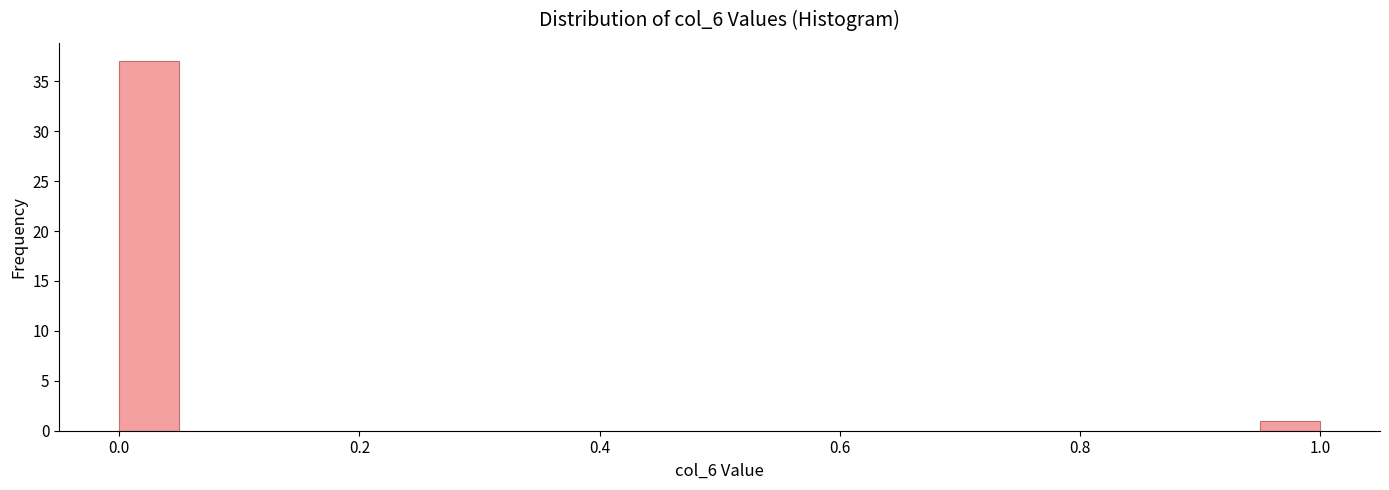

Read against the x-axis, roughly where is the centre of the tallest bar?

0.02